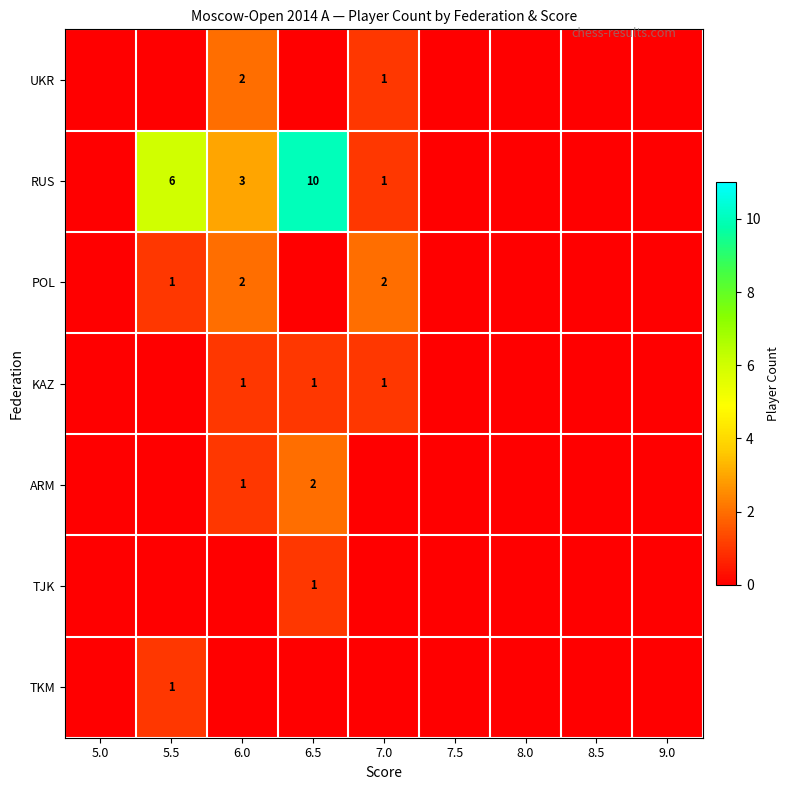

True or false: TJK has a value of 0 at 6.5.

False